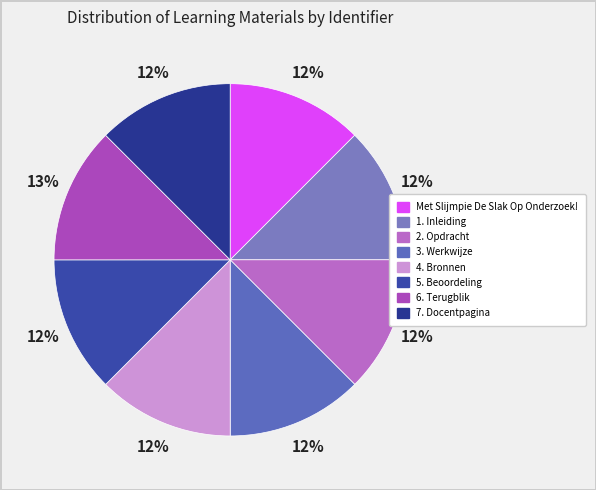

Do 3. Werkwijze and Met Slijmpie De Slak Op Onderzoek! together represent more than half of the pie?

No